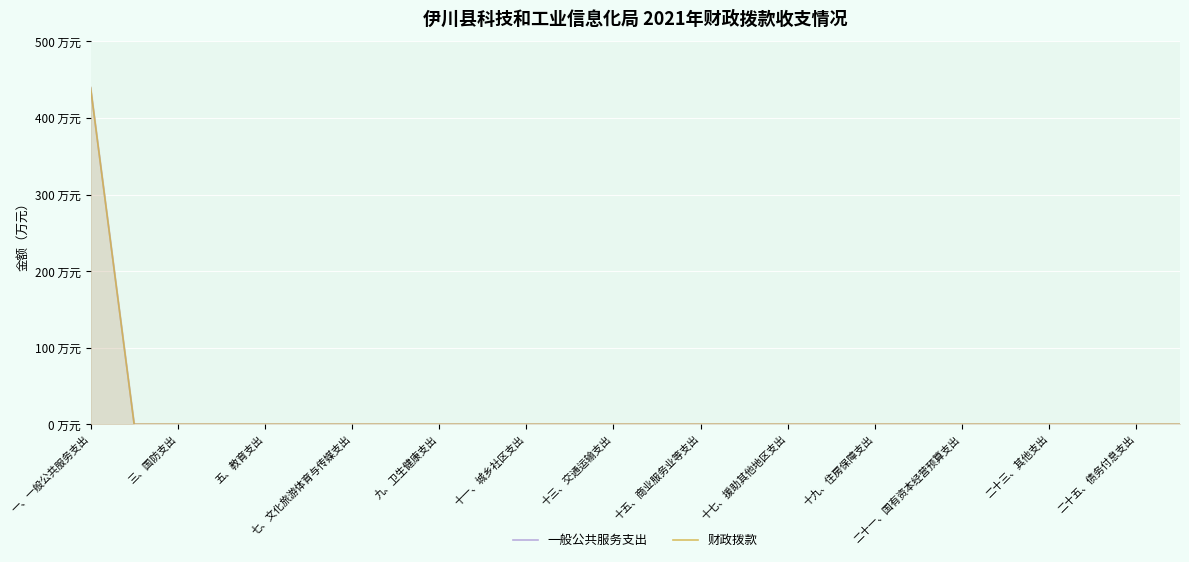

True or false: 一般公共服务支出 and 财政拨款 cross at least once.

False